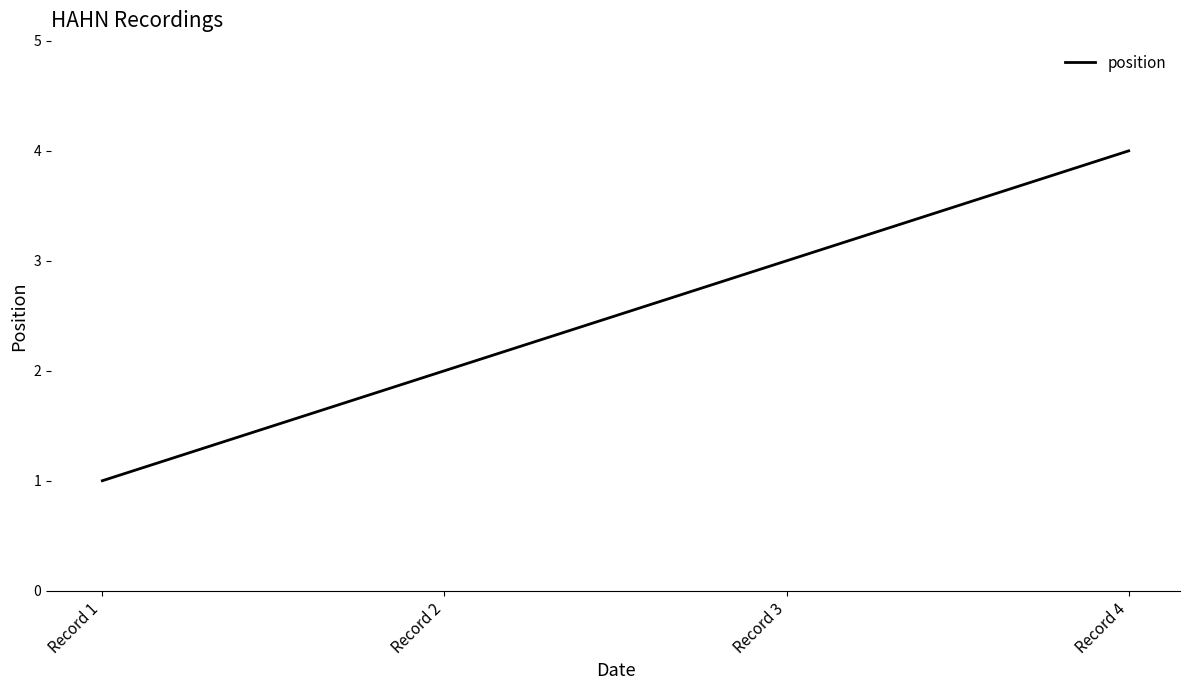

What is the change in value from Record 2 to Record 4?

+2